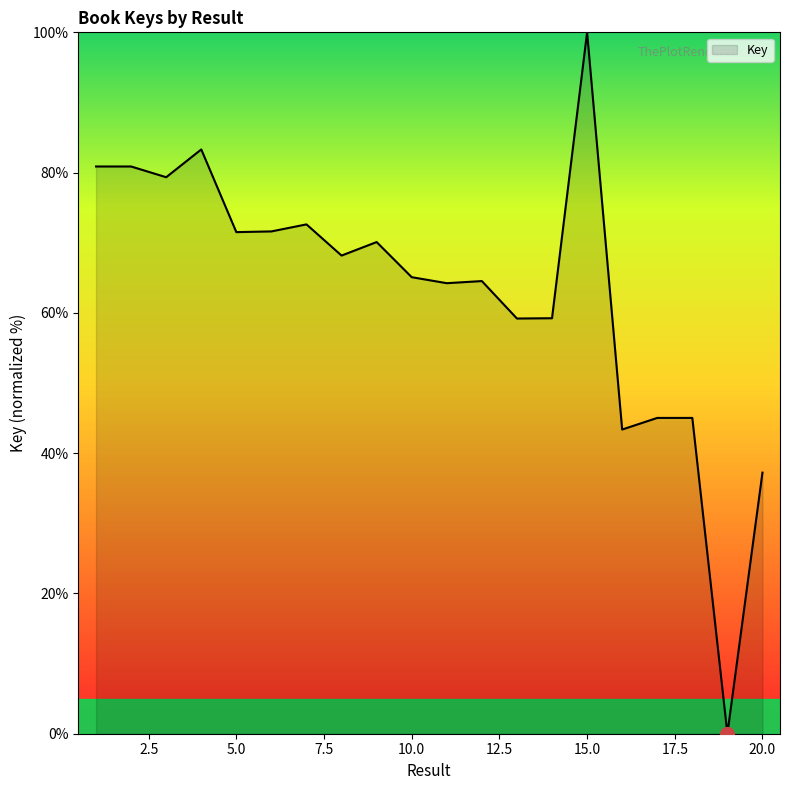

What is the difference between the maximum and minimum values?

100.0